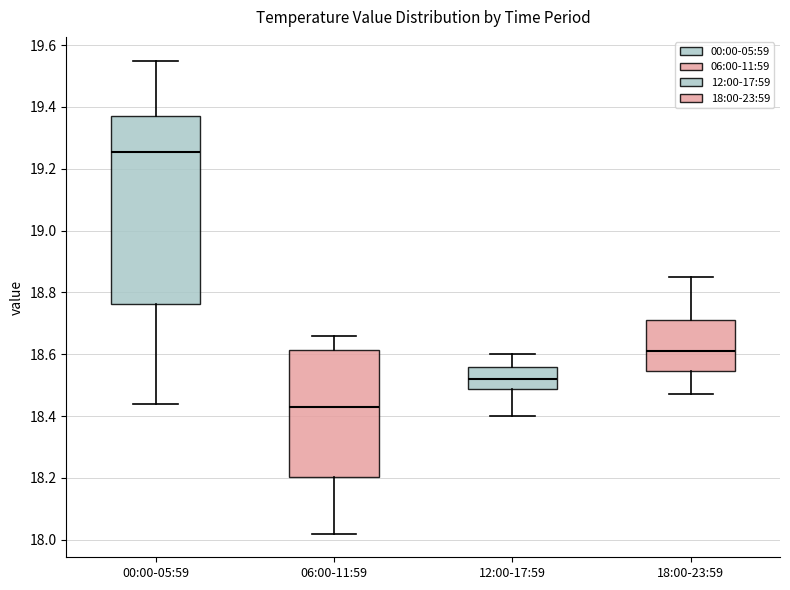

Reading left to right, transcribe this box plot: for each box, give where its median line is, the range the box spans, and where its two whiskers end, as read against the y-axis. The values are not printed on the chart, so give them approximately, as read against the axis.

00:00-05:59: median 19.26, box 18.76 to 19.38, whiskers 18.44 to 19.56
06:00-11:59: median 18.44, box 18.20 to 18.62, whiskers 18.02 to 18.66
12:00-17:59: median 18.52, box 18.48 to 18.56, whiskers 18.40 to 18.60
18:00-23:59: median 18.62, box 18.54 to 18.72, whiskers 18.48 to 18.86